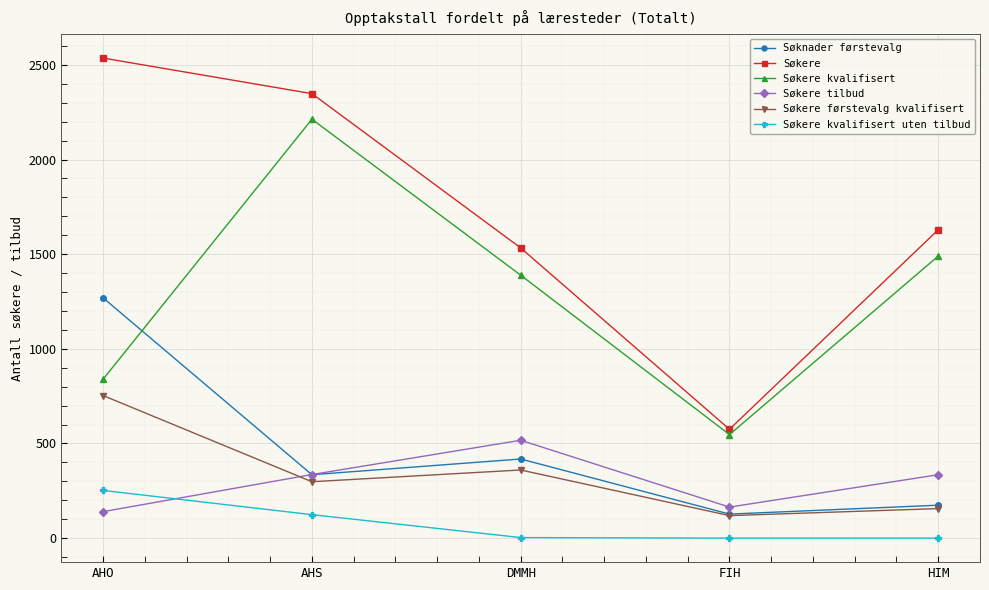

Where is the first local minimum for Søkere kvalifisert?

FIH